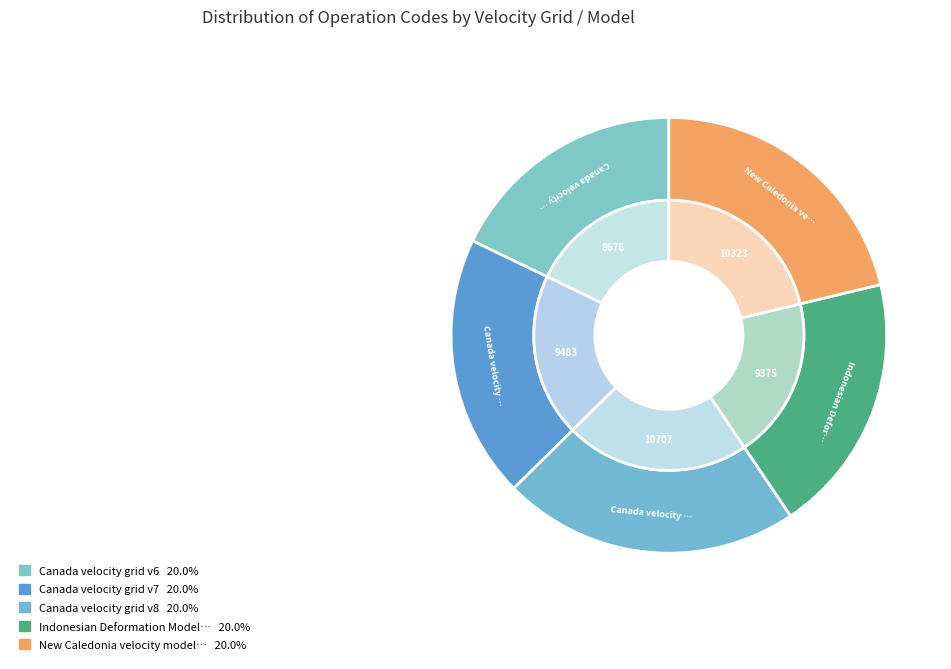

Combined, do Canada velocity grid v6 and Indonesian Deformation Model 2020 account for over 50%?

No